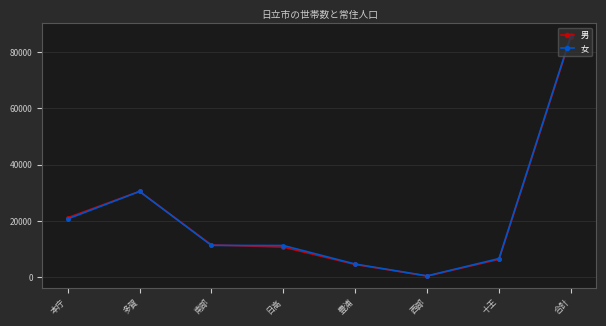

At which category does 男 reach its first local peak?

多賀